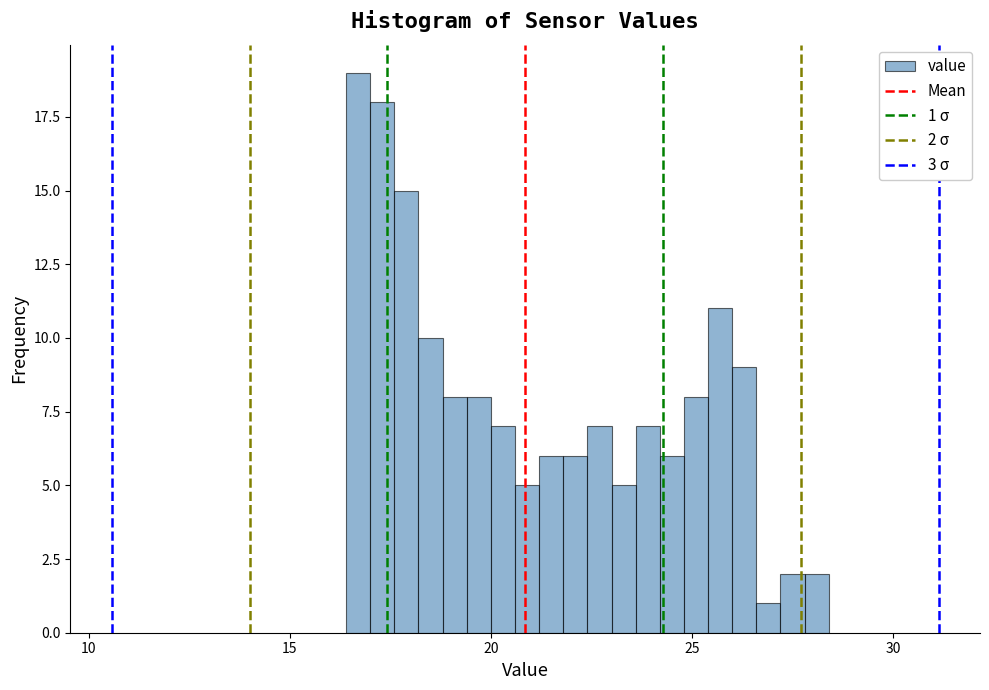

Read against the x-axis, roughly where is the centre of the tallest bar?

16.5